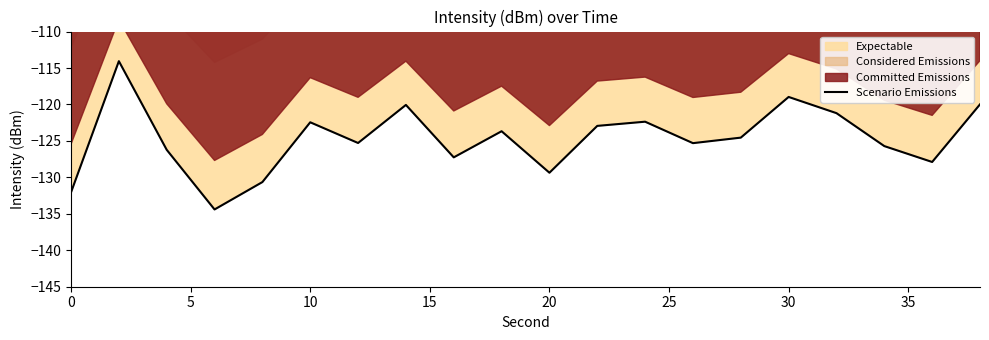

What is the difference between the maximum and minimum values?

20.3